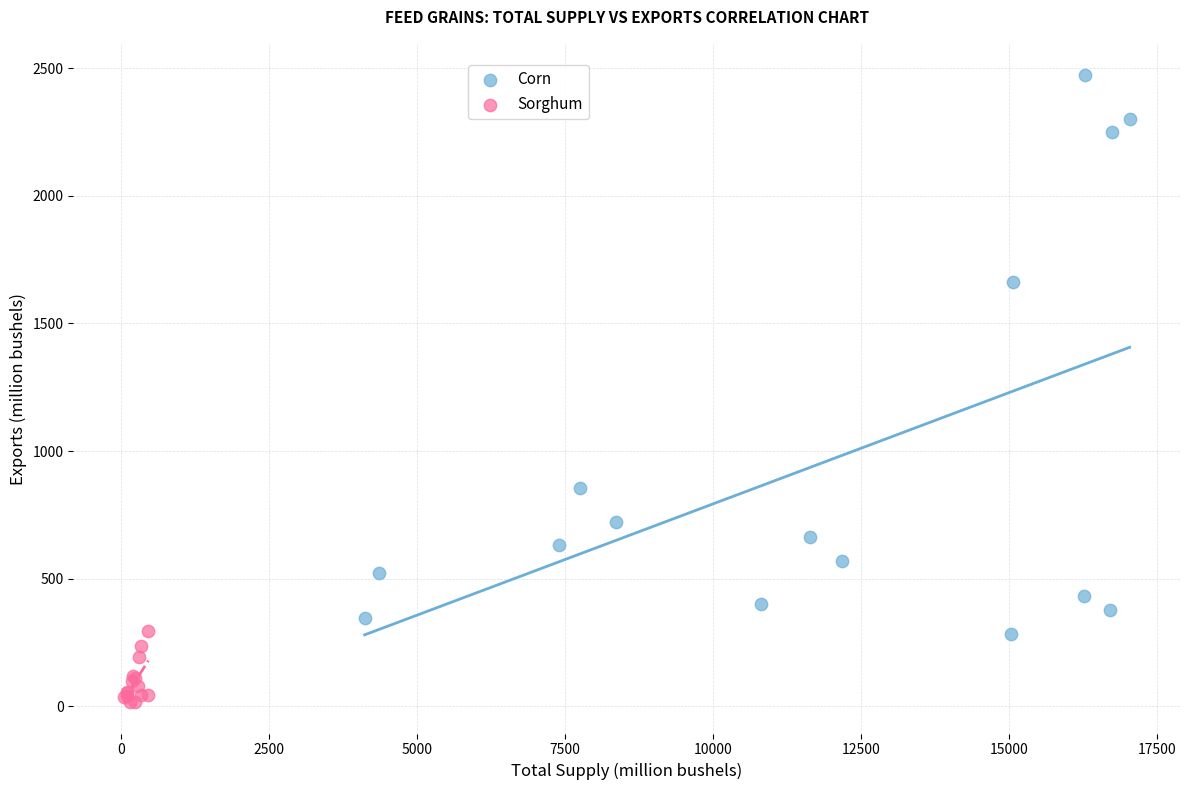

Which series reaches the maximum Y coordinate?

Corn